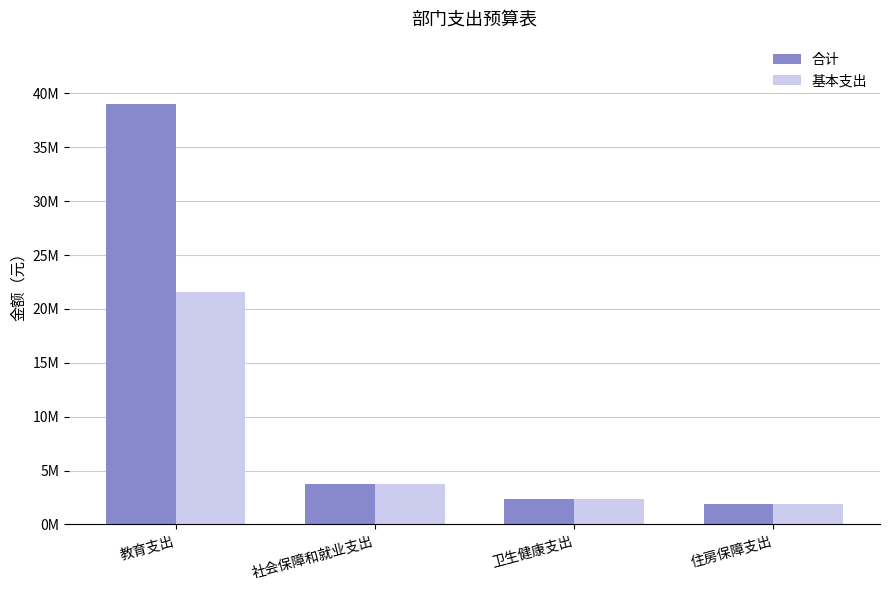

The 基本支出 series shows 4897041.6 at 社会保障和就业支出. True or false?

False